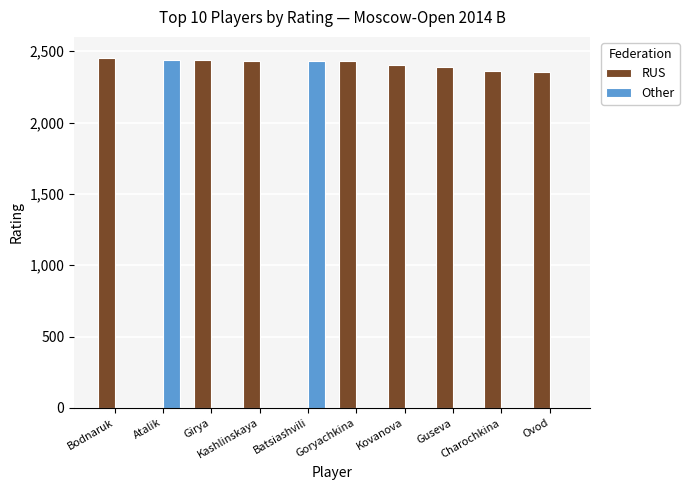

What is the maximum value for Other?

2439